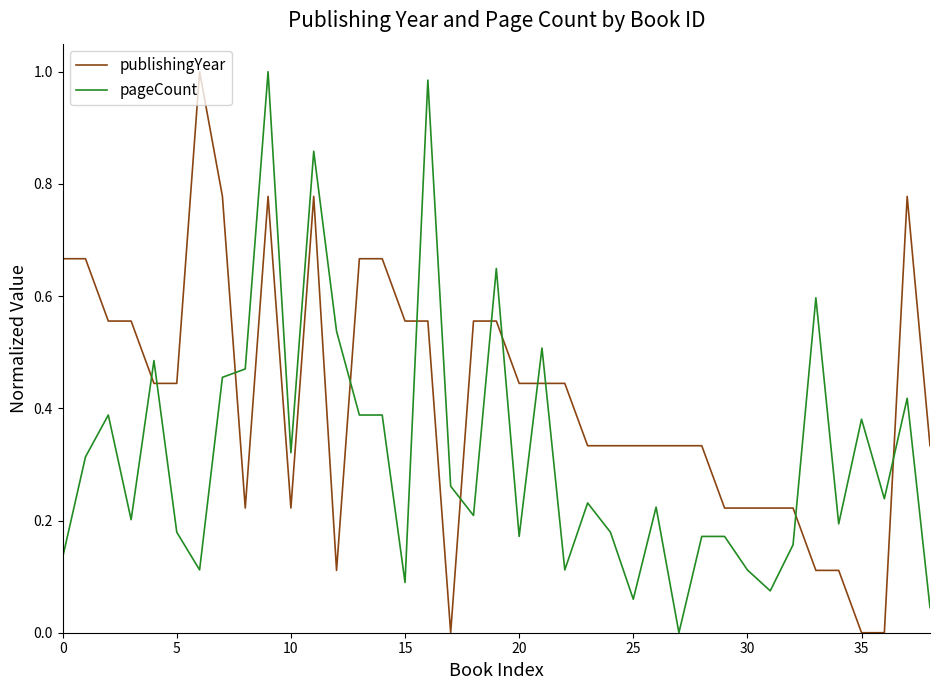

After their last crossing, which series has the higher values: pageCount or publishingYear?

publishingYear